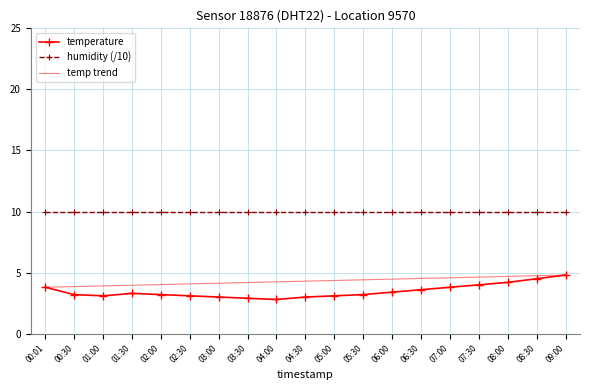

What is the difference between the temp trend values at 03:00 and 07:30?

0.5